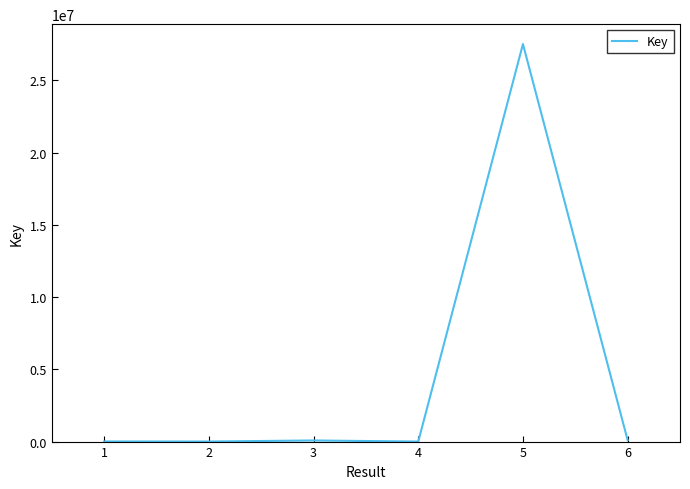

How many lines are shown in the chart?

1